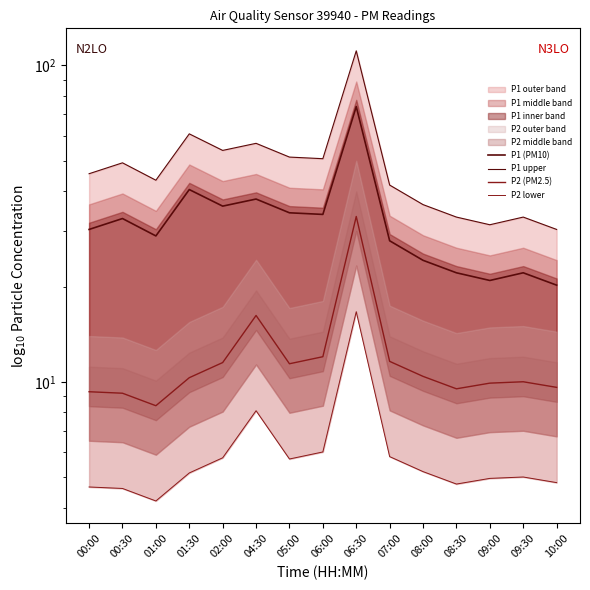

What is the total value across all series at 00:00?

89.7